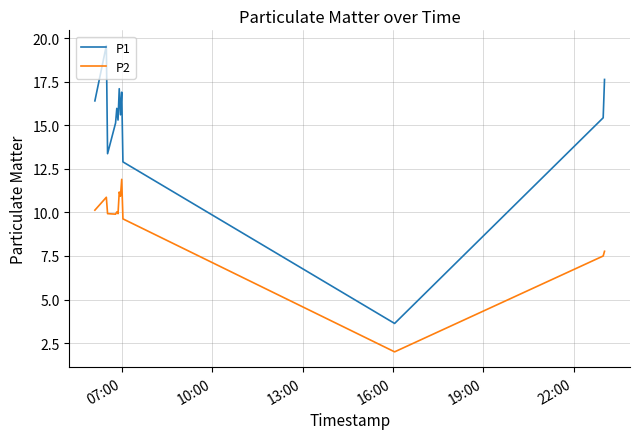

What is the minimum value for P2?

2.0